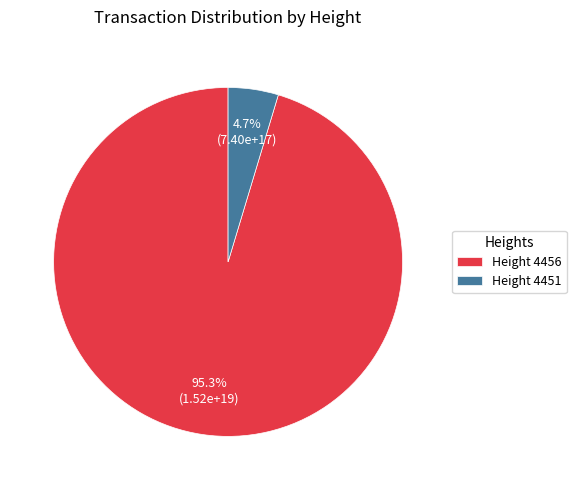

Count the number of slices in the pie.

2